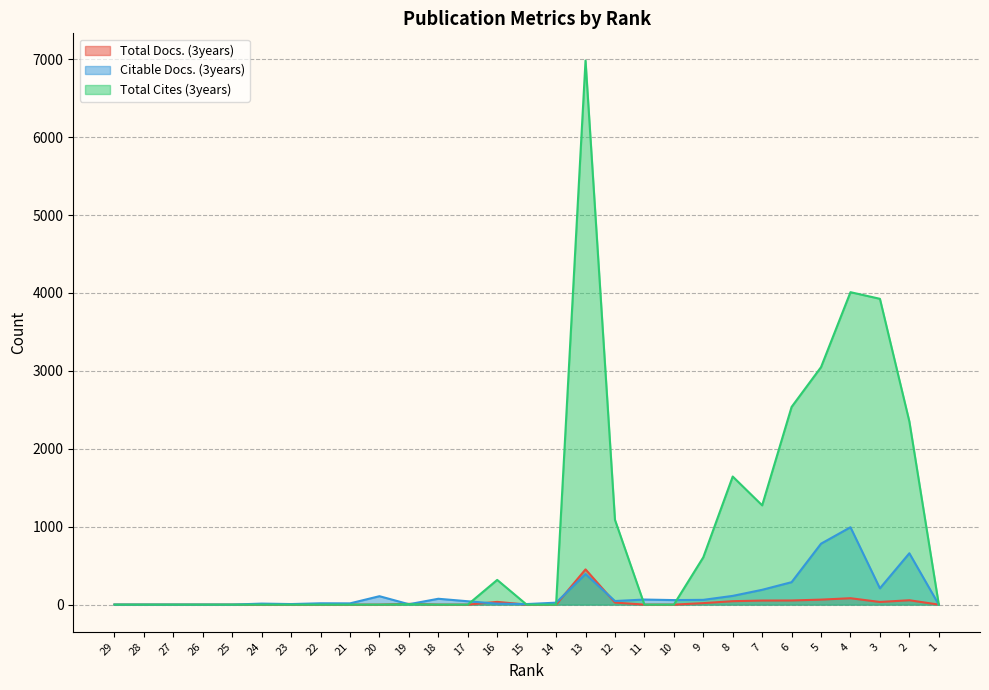

In Total Docs. (3years), how many points are higher than both neighbors (excluding endpoints)?

5